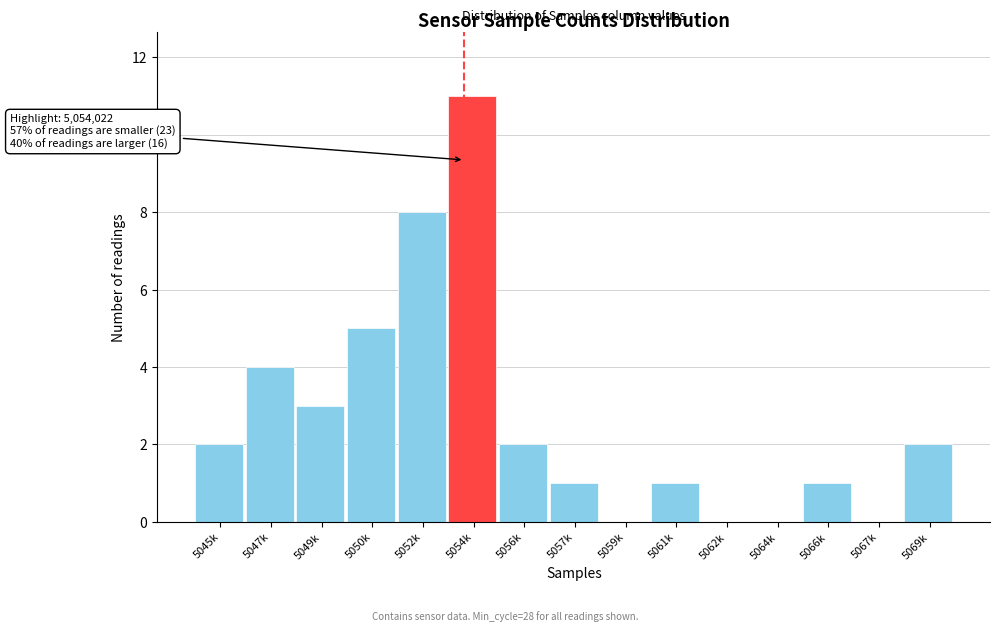

Reading left to right, extract all data points from this chart.

5045k=2	5047k=4	5049k=3	5050k=5	5052k=8	5054k=11	5056k=2	5057k=1	5059k=0	5061k=1	5062k=0	5064k=0	5066k=1	5067k=0	5069k=2